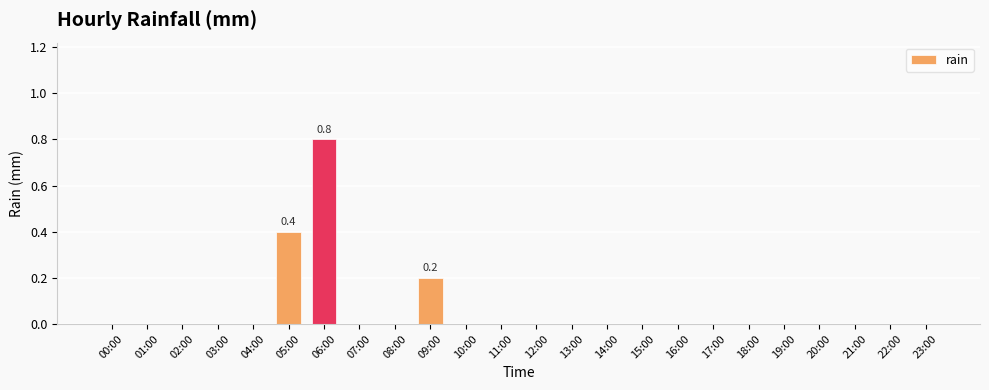

Reading right to left, list all the values displayed in this chart.

23:00=0.0	22:00=0.0	21:00=0.0	20:00=0.0	19:00=0.0	18:00=0.0	17:00=0.0	16:00=0.0	15:00=0.0	14:00=0.0	13:00=0.0	12:00=0.0	11:00=0.0	10:00=0.0	09:00=0.2	08:00=0.0	07:00=0.0	06:00=0.8	05:00=0.4	04:00=0.0	03:00=0.0	02:00=0.0	01:00=0.0	00:00=0.0